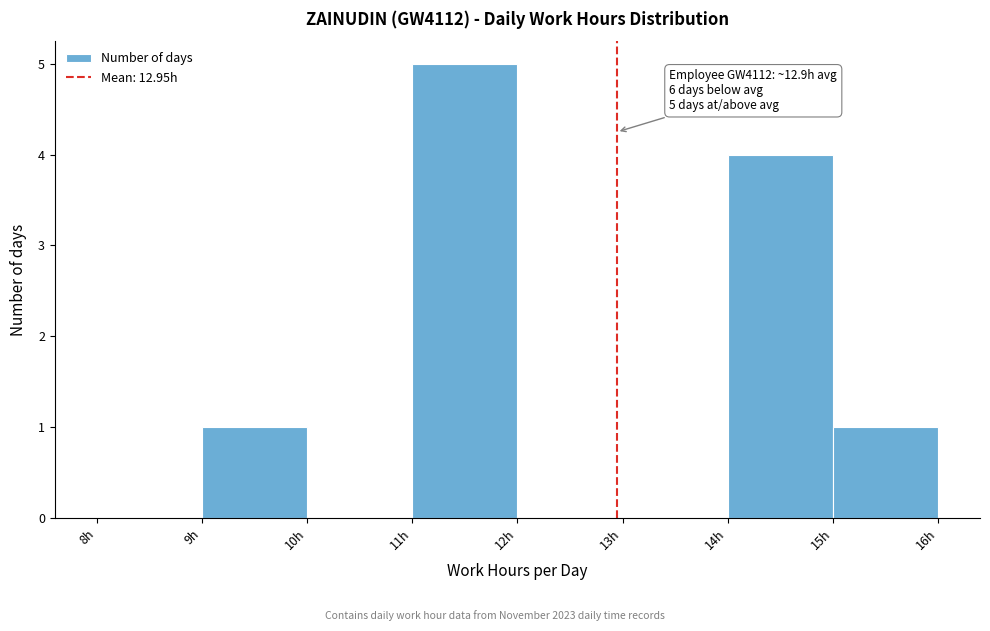

Which range on the x-axis has the tallest bar?

11 to 12